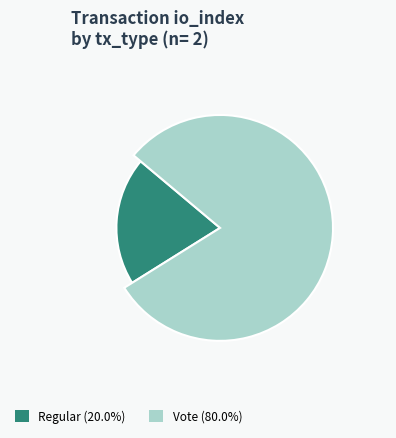

Which category has the smallest portion of the pie?

Regular (io_index=0)